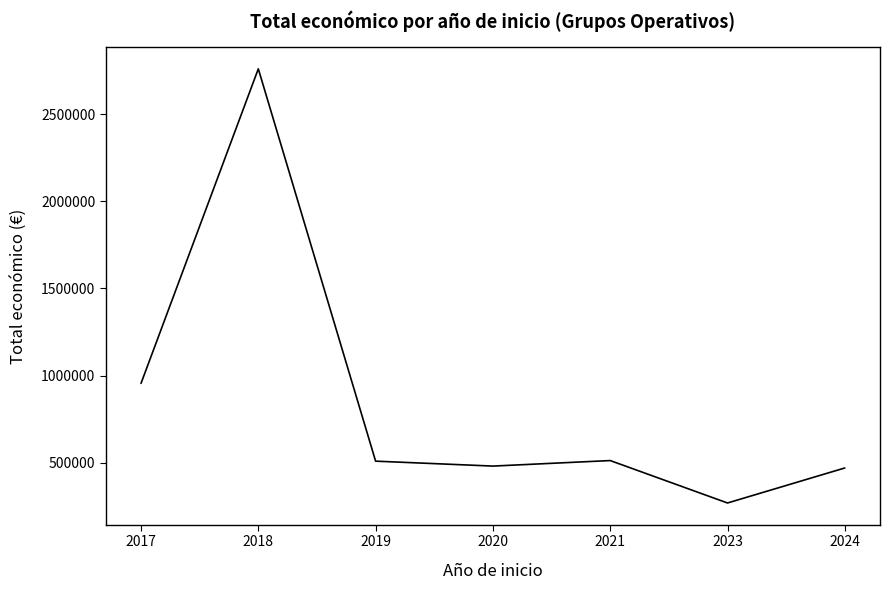

What is the approximate value at 2017?

955703.0